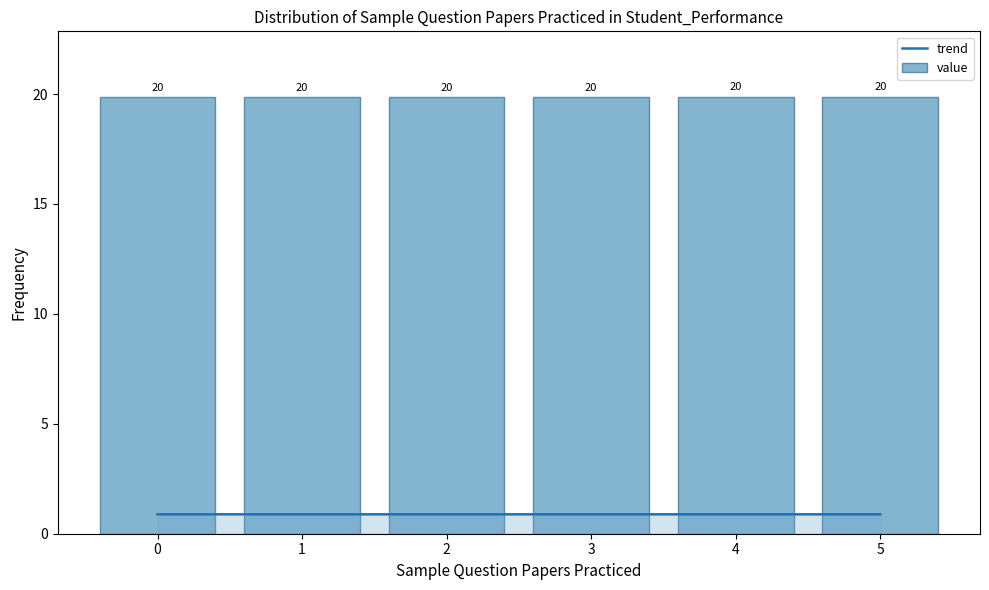

How many bars are there in total?

6